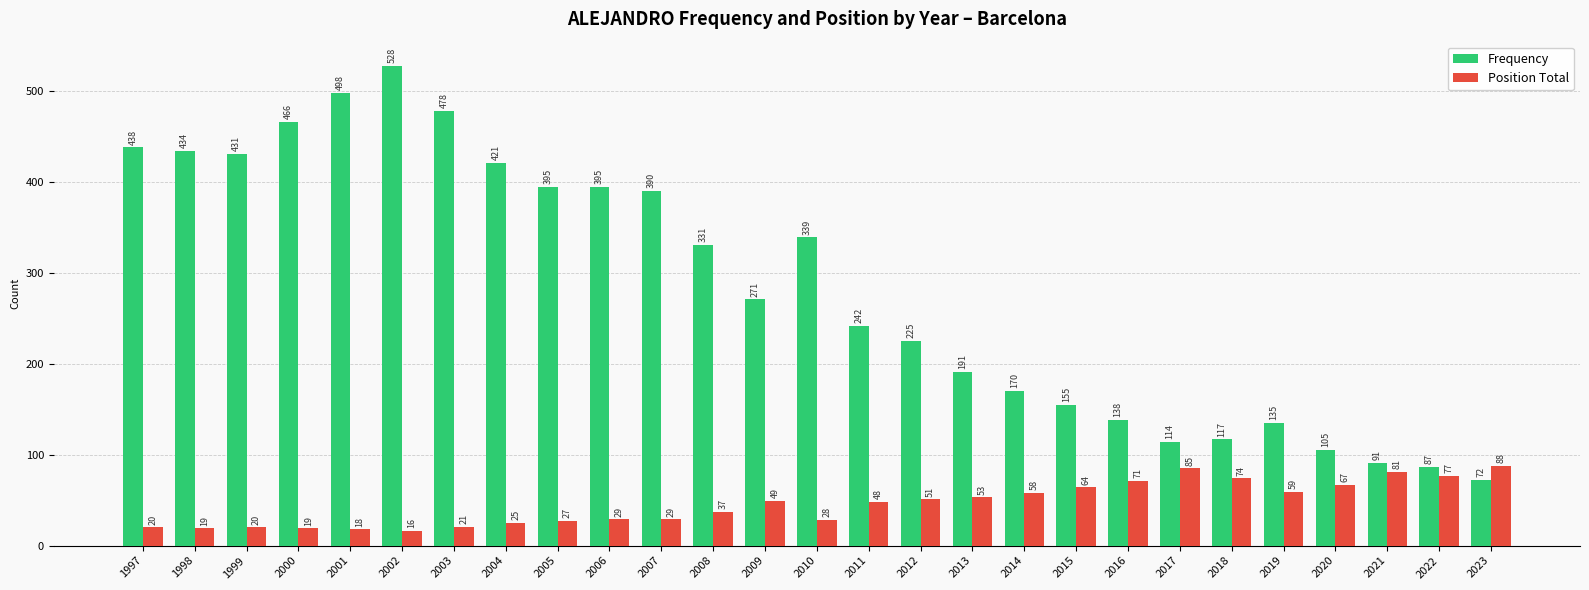

What is the difference between the Frequency values at 2008 and 2012?

106